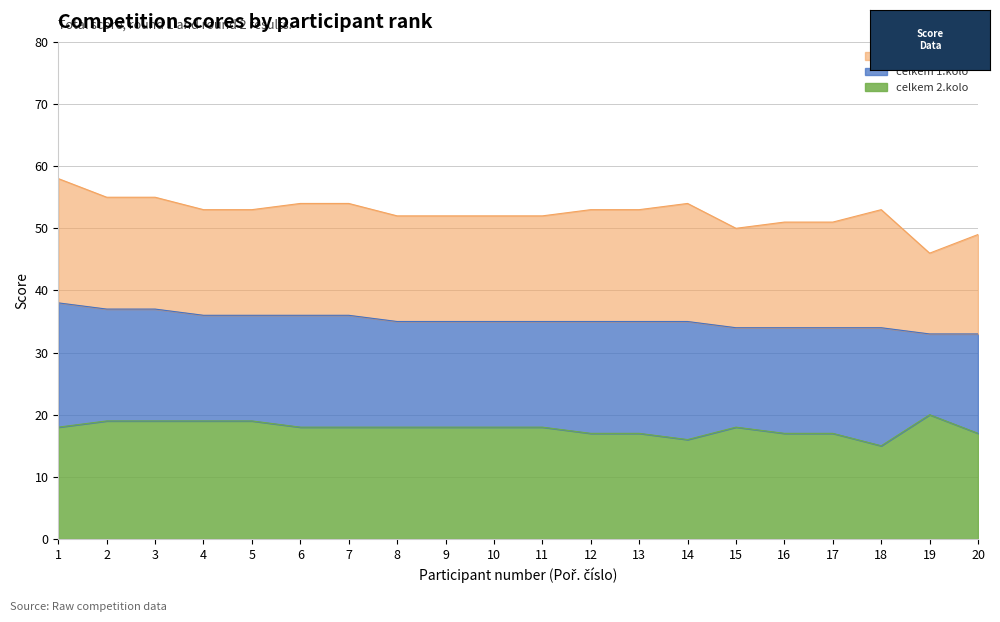

Does the chart have visible grid lines?

Yes